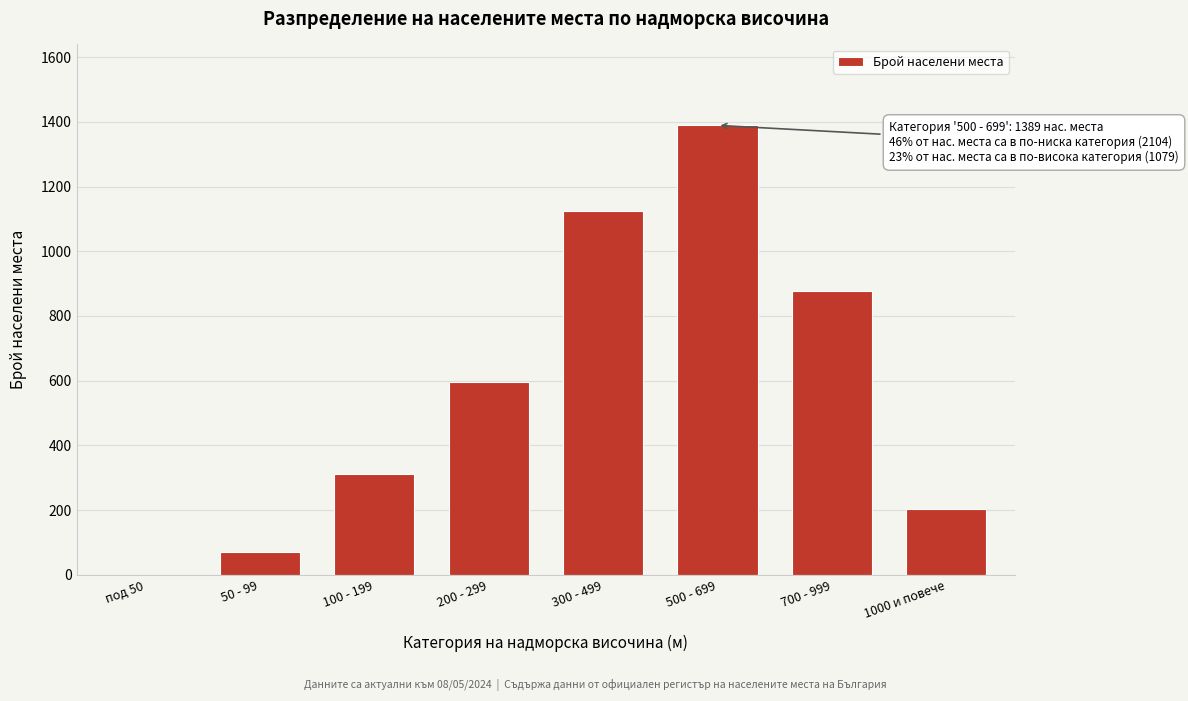

Reading left to right, transcribe all the data shown in this chart.

под 50=0	50 - 99=71	100 - 199=312	200 - 299=597	300 - 499=1124	500 - 699=1389	700 - 999=876	1000 и повече=203